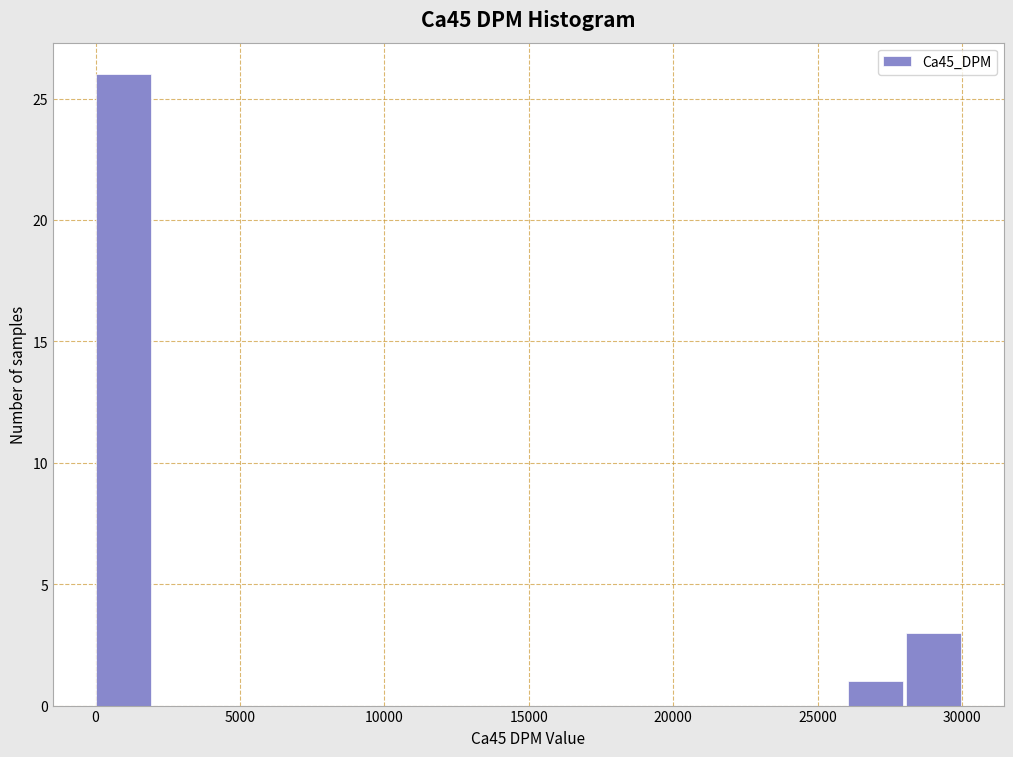

What is the height of the bar covering 0 to 2000 on the x-axis? Neither the bar edges nor the heights are printed on the chart, so give them approximately, as read against the axes.

26